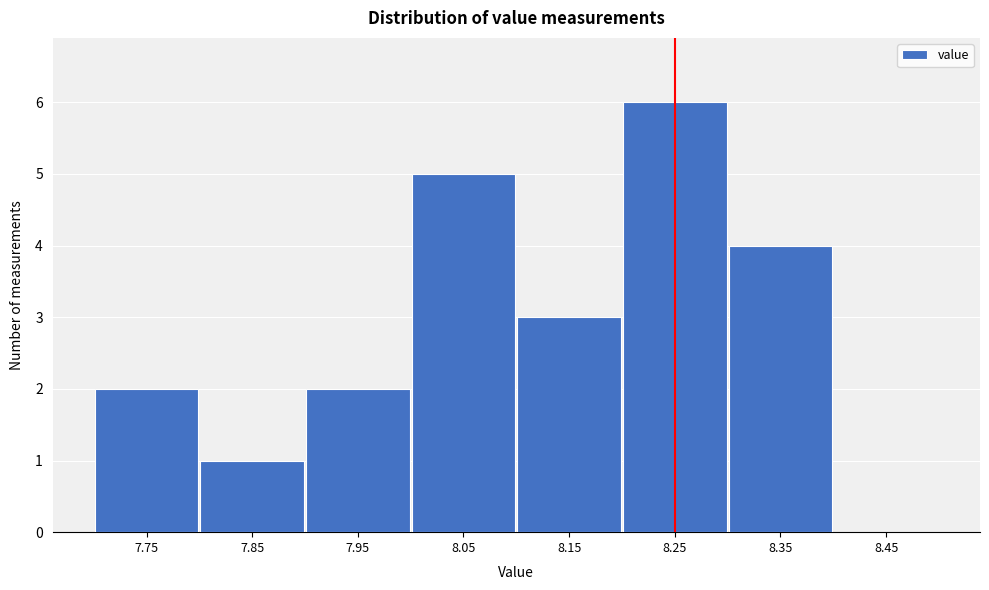

Reading left to right, what are all the values shown in this chart?

7.75=2	7.85=1	7.95=2	8.05=5	8.15=3	8.25=6	8.35=4	8.45=0